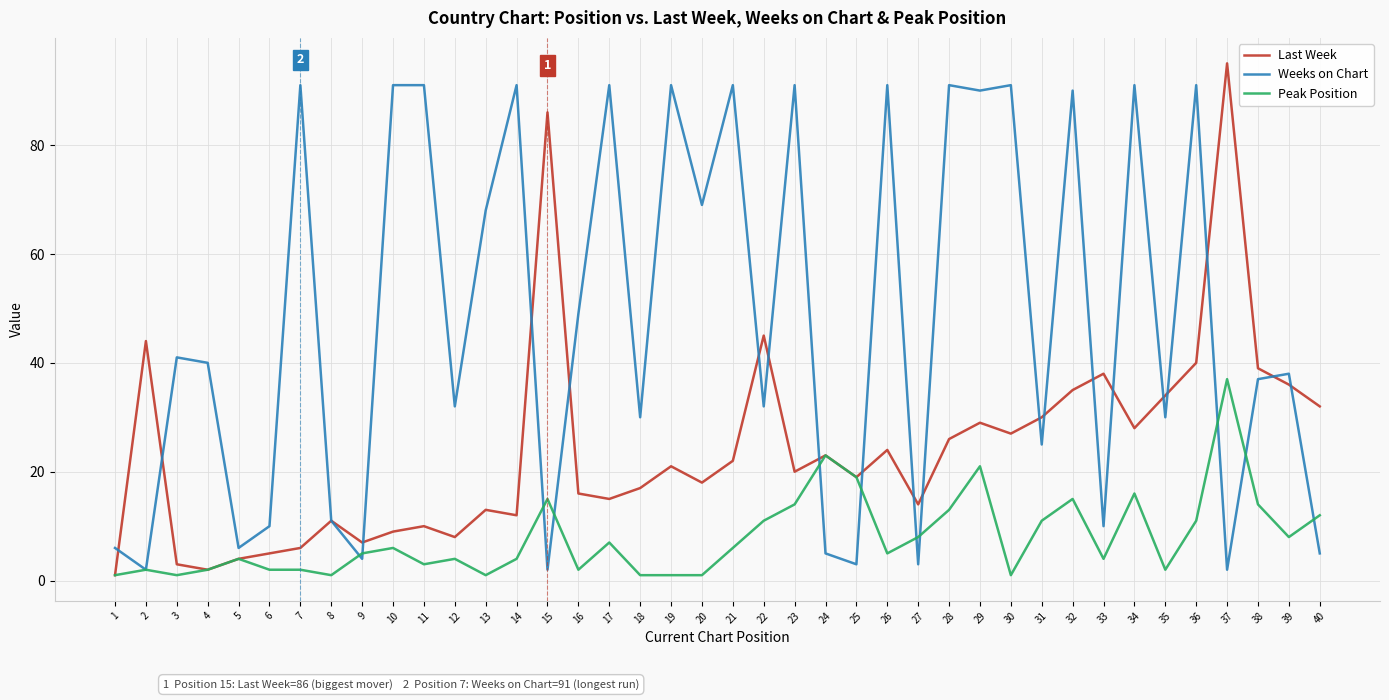

Count the number of categories in the chart.

40